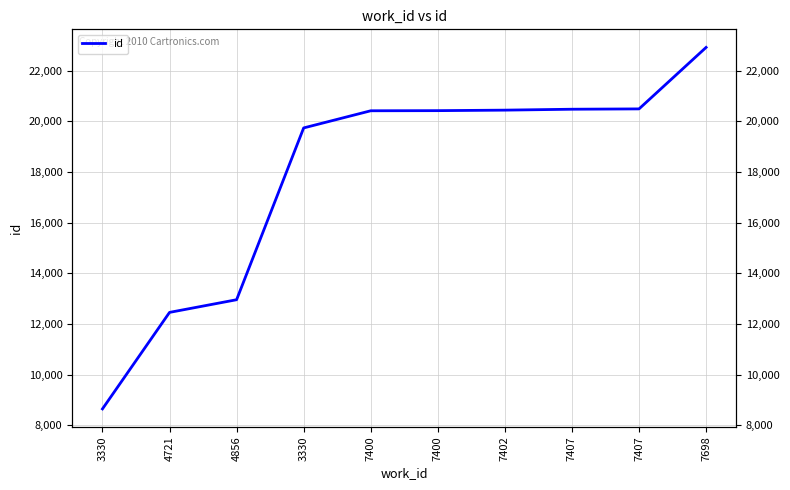

Reading left to right, extract all data points from this chart.

3330=8644	4721=12453	4856=12953	3330=19734	7400=20411	7400=20416	7402=20436	7407=20472	7407=20485	7698=22912